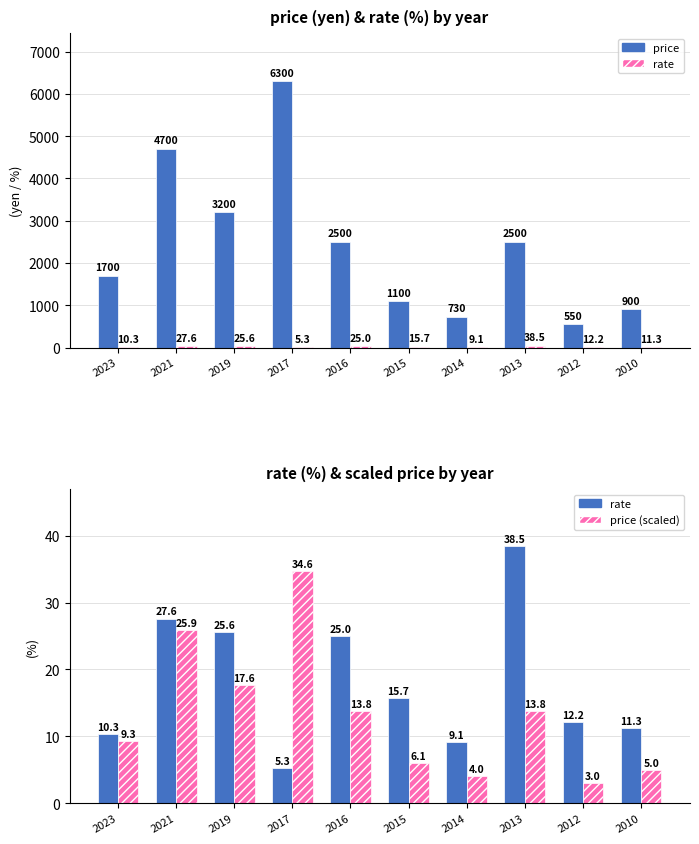

Reading right to left, what are all the values shown in this chart?

price: 900.0	550.0	2500.0	730.0	1100.0	2500.0	6300.0	3200.0	4700.0	1700.0
rate: 11.3	12.2	38.5	9.1	15.7	25.0	5.3	25.6	27.6	10.3
price/1000*5.5: 5.0	3.0	13.8	4.0	6.1	13.8	34.6	17.6	25.9	9.3